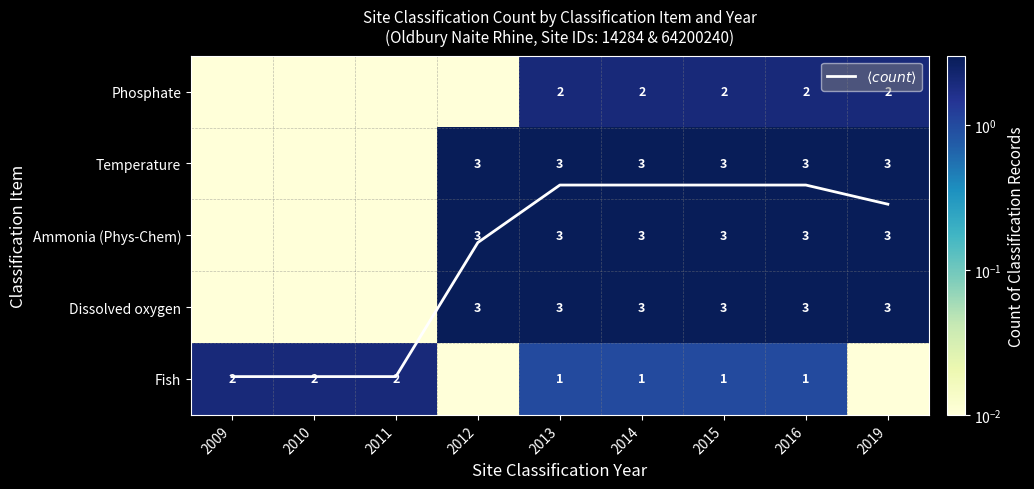

What is the approximate value of Fish at 2009?

2.0